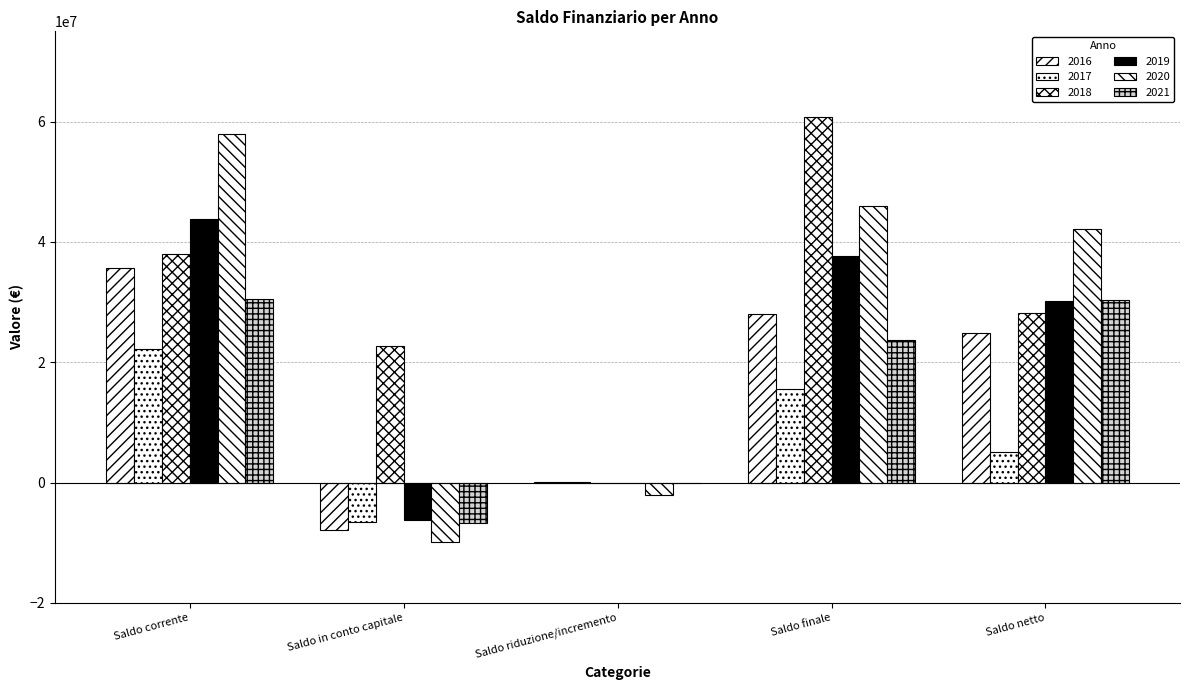

Which category has the lowest value in the 2016 series?

Saldo in conto capitale